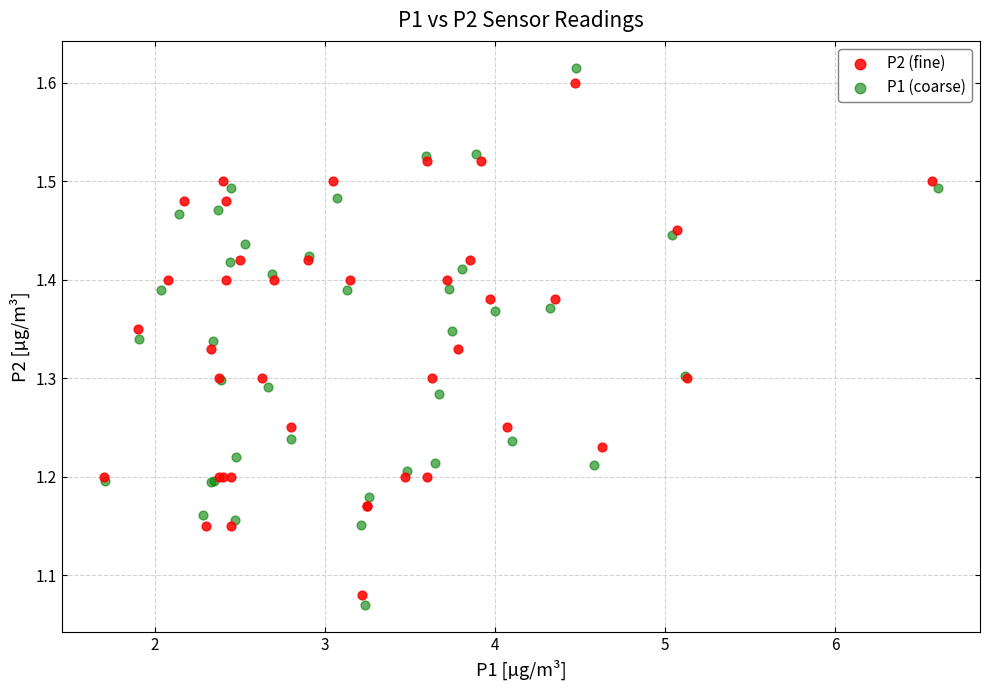

Which series has the widest spread of Y values?

P1 (coarse)